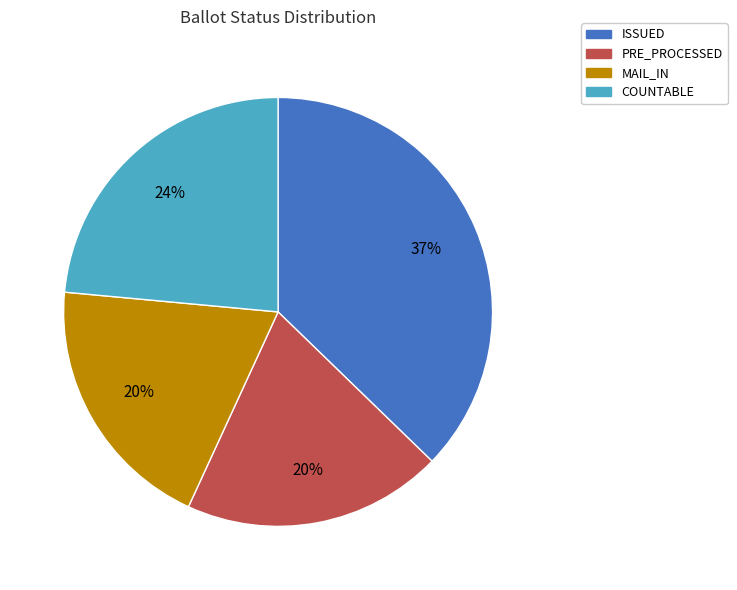

Is there any slice that represents more than half of the pie?

No